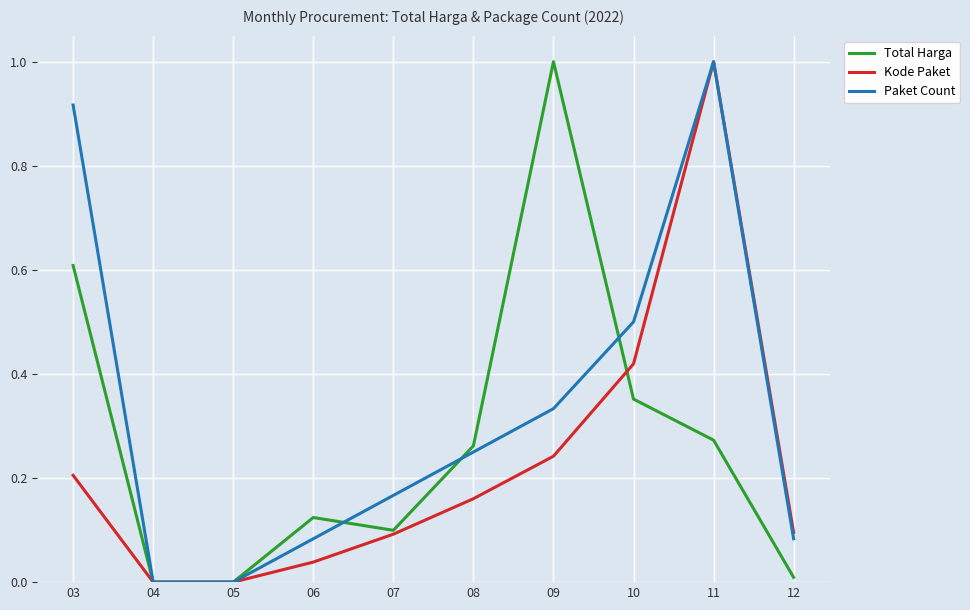

True or false: Total Harga has more than 0 interior local peaks.

True